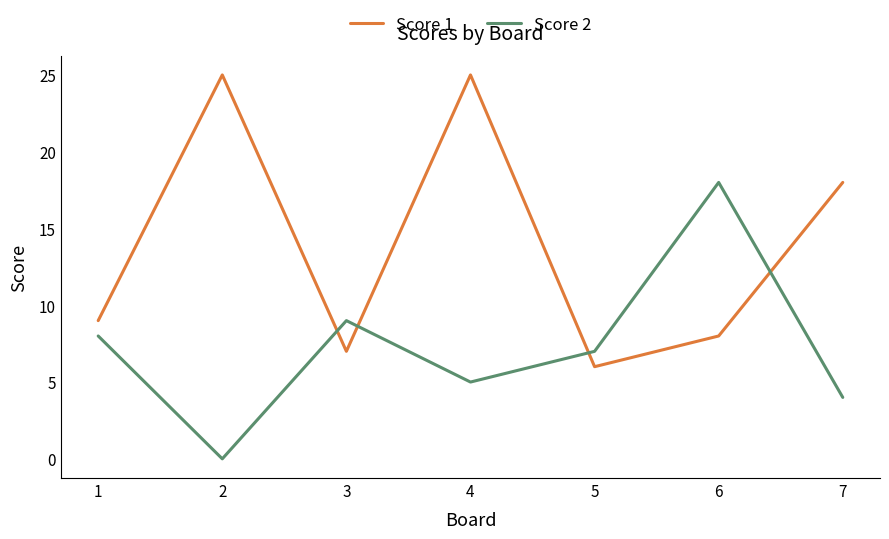

The Score 2 series shows 8 at 1. True or false?

True